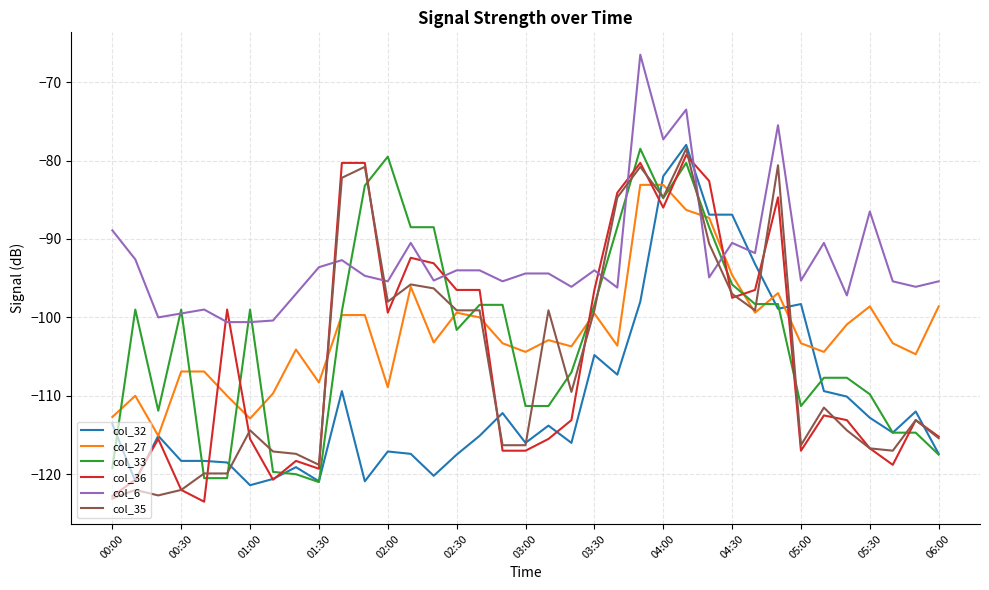

True or false: col_6 has more than 1 points higher than both neighbors.

True